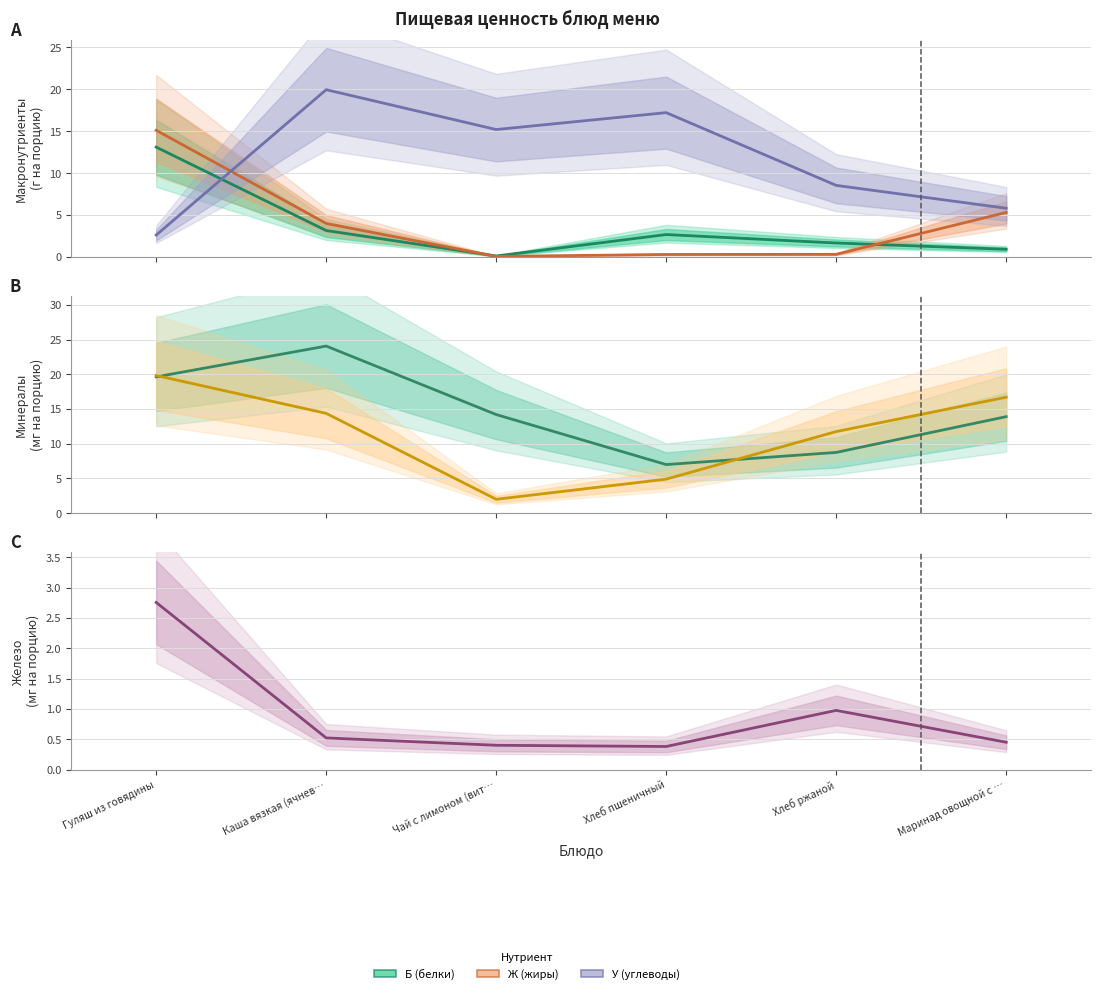

What is the spread (max minus min) of values at Гуляш из говядины?

17.2